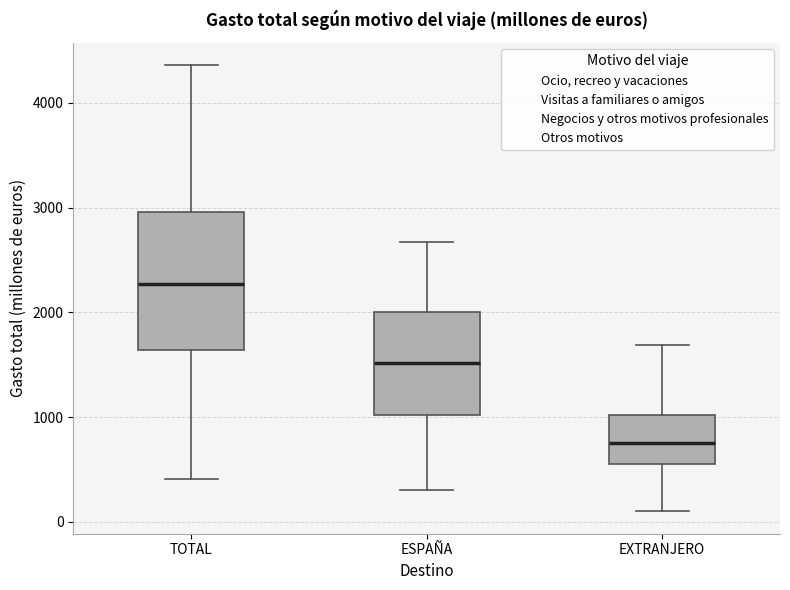

Where does the upper whisker of the box for TOTAL end on the y-axis? The values are not printed on the chart, so give them approximately, as read against the axis.

4400